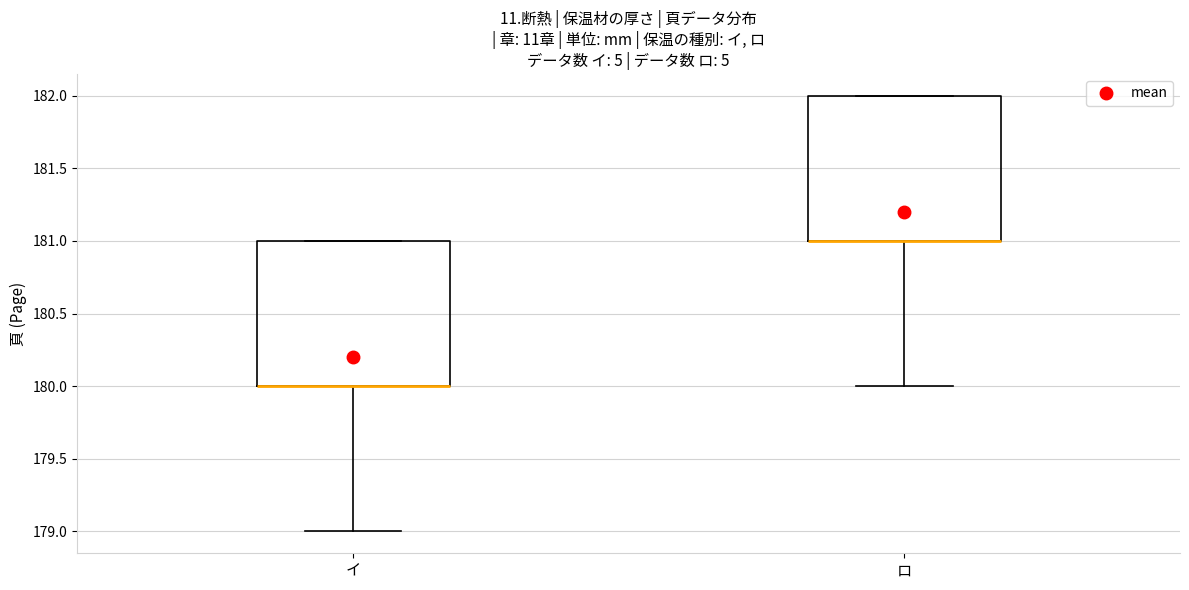

Reading left to right, read every box against the y-axis: the position of its median line, the range the box covers, and the ends of its whiskers. The values are not printed on the chart, so give them approximately, as read against the axis.

イ: median 180 (drawn on the box's lower edge), box 180 to 181, whiskers 179 to 181
ロ: median 181 (drawn on the box's lower edge), box 181 to 182, whiskers 180 to 182